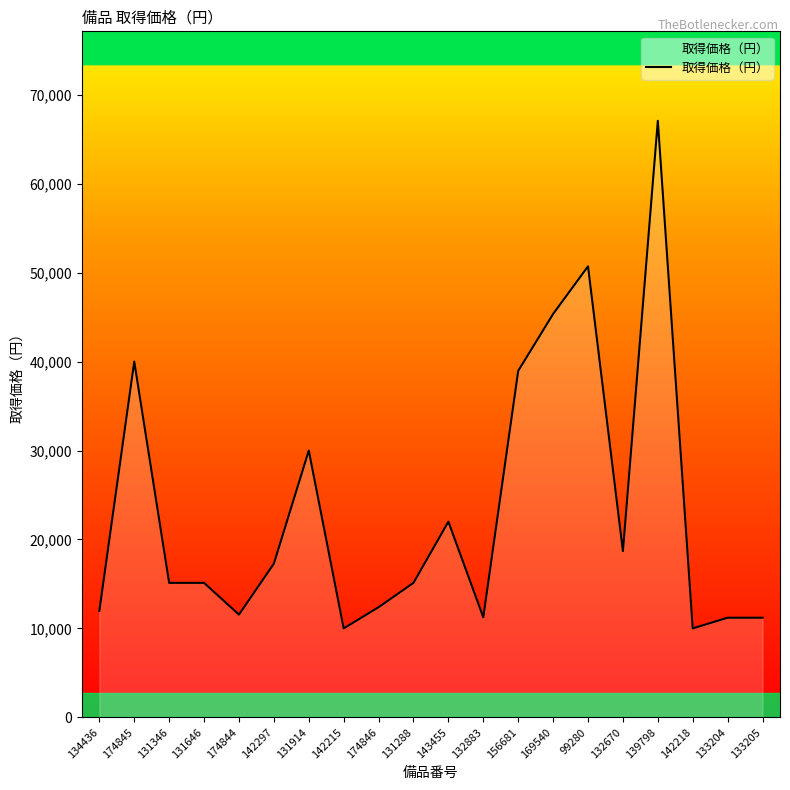

What is the ratio of the value at 142297 to the value at 132883?

1.5